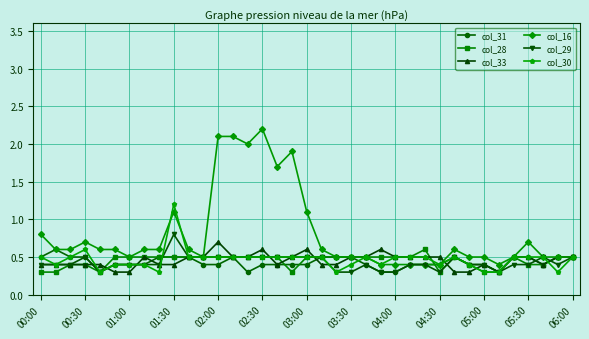

Count the col_30 values in the range 0 to 1.

36